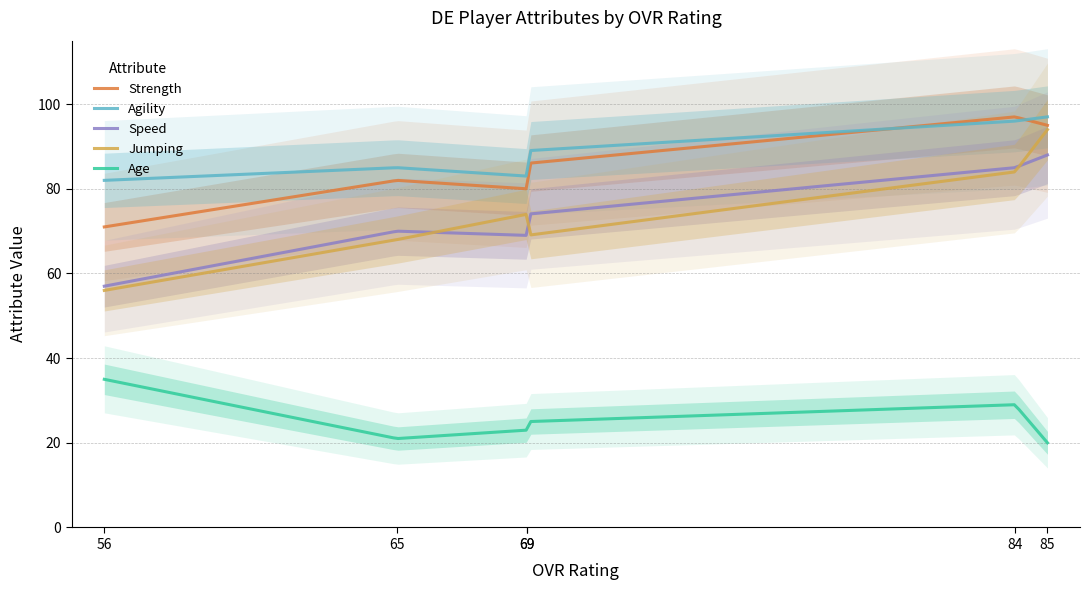

True or false: speed and strength intersect in this chart.

False